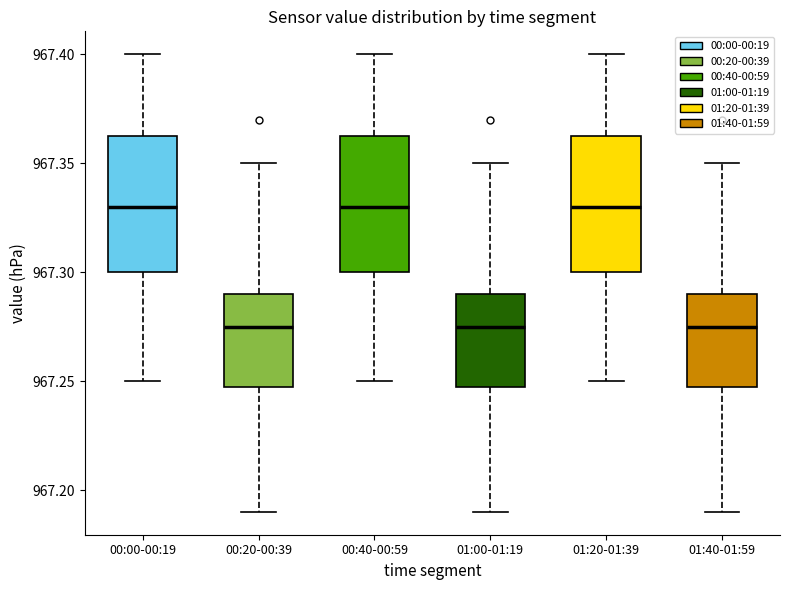

Reading left to right, read every box against the y-axis: the position of its median line, the range the box covers, and the ends of its whiskers. The values are not printed on the chart, so give them approximately, as read against the axis.

00:00-00:19: median 967.330, box 967.300 to 967.365, whiskers 967.250 to 967.400
00:20-00:39: median 967.275, box 967.250 to 967.290, whiskers 967.190 to 967.350
00:40-00:59: median 967.330, box 967.300 to 967.365, whiskers 967.250 to 967.400
01:00-01:19: median 967.275, box 967.250 to 967.290, whiskers 967.190 to 967.350
01:20-01:39: median 967.330, box 967.300 to 967.365, whiskers 967.250 to 967.400
01:40-01:59: median 967.275, box 967.250 to 967.290, whiskers 967.190 to 967.350